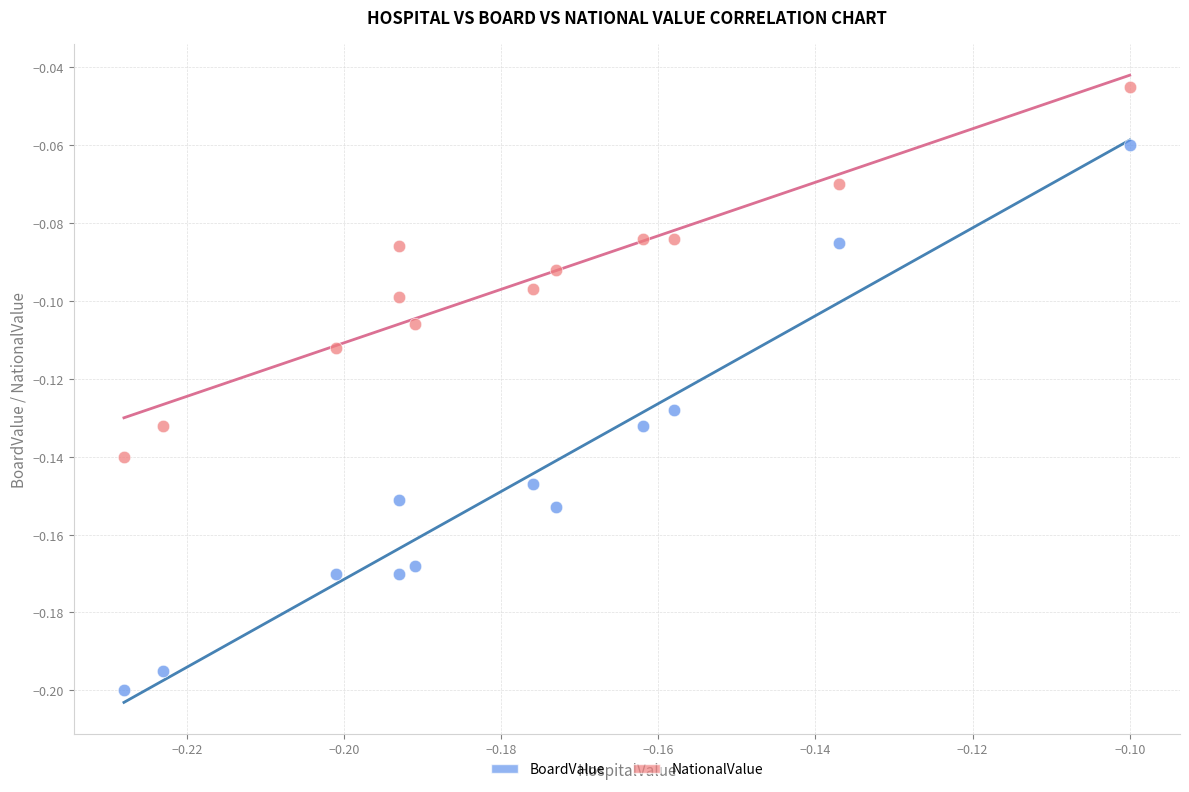

Which series contains the lowest Y value?

BoardValue